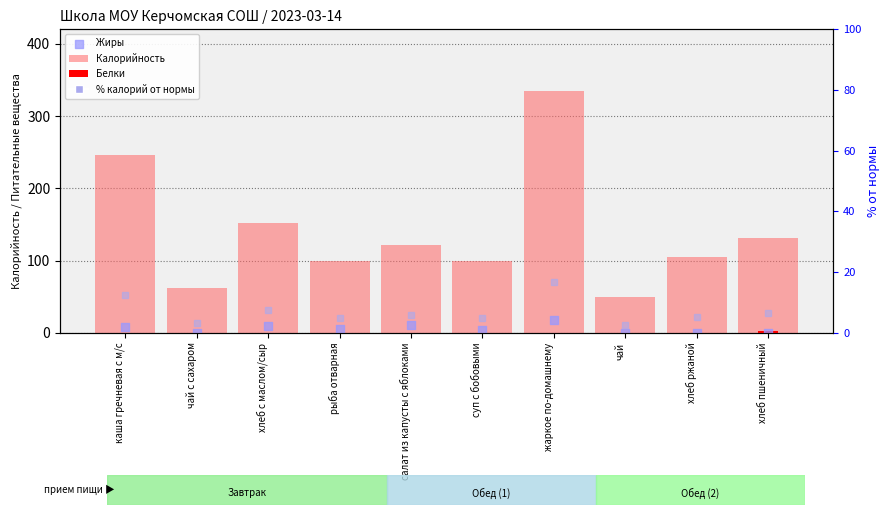

Is the value of Калорийность at хлеб пшеничный greater than the value of Жиры at салат из капусты с яблоками?

Yes